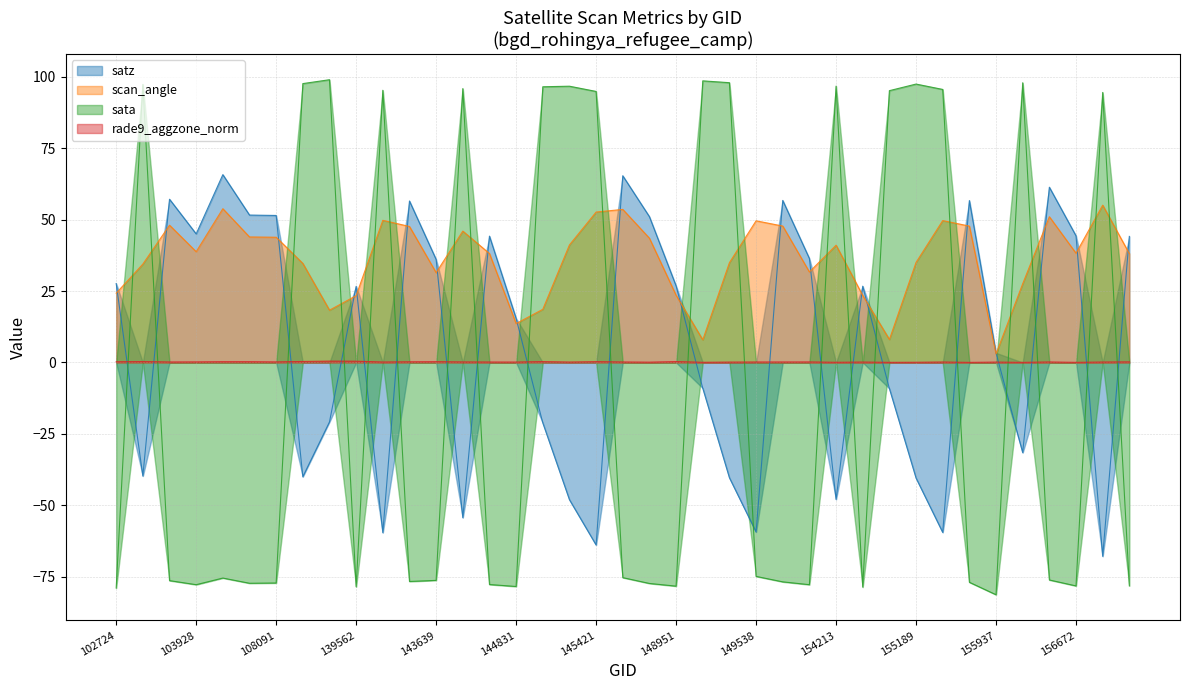

What is the value of the satz point at the 6th from the left?

51.6